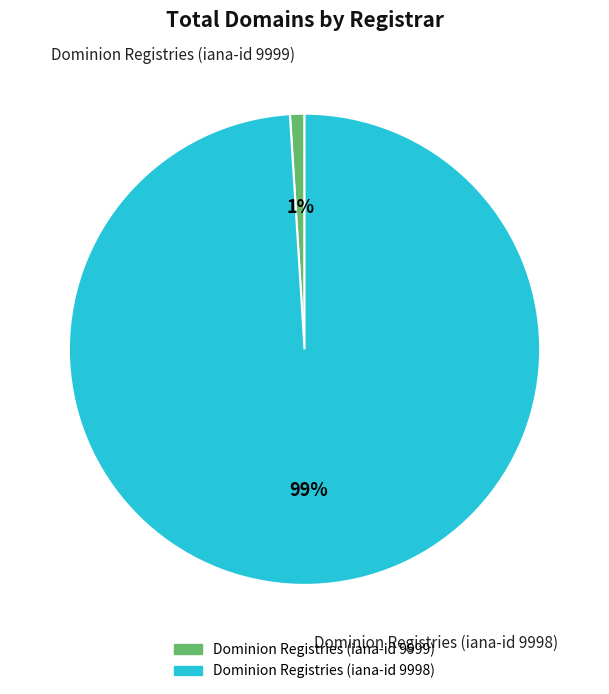

What percentage is the Dominion Registries (iana-id 9998) slice, to the nearest percent?

99%